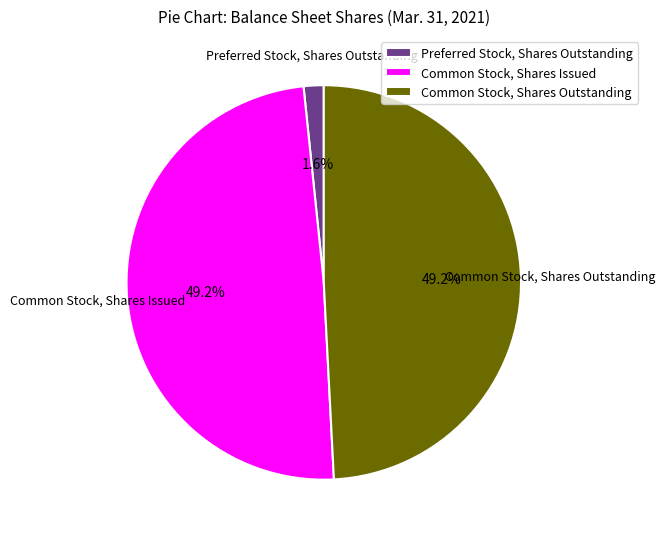

How many slices are in this pie chart?

3